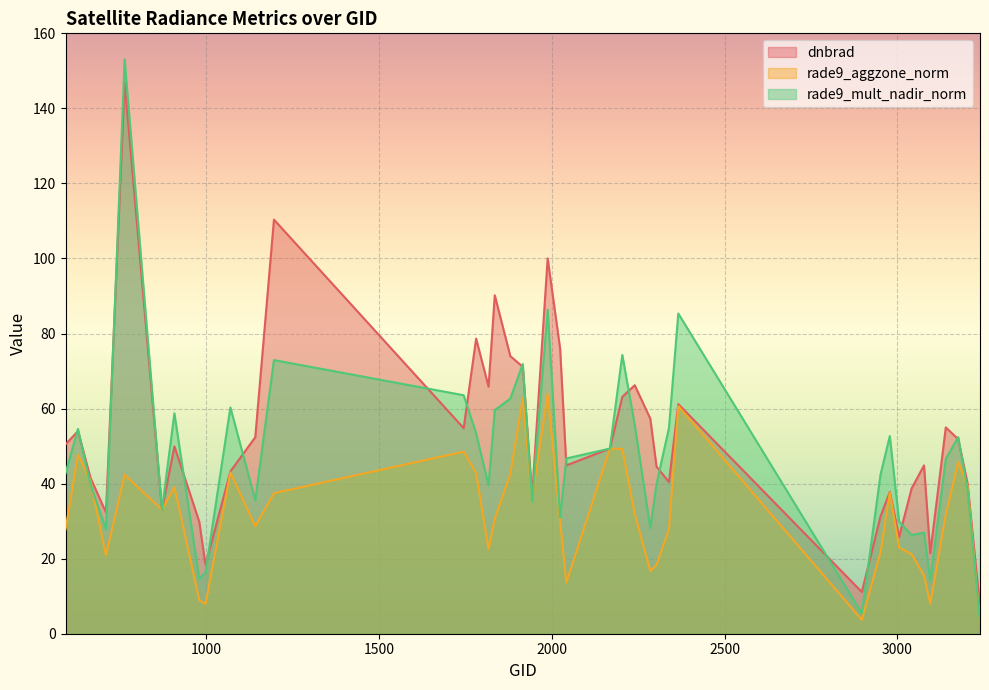

Rank the series by their average value, from highest to lowest.

dnbrad, rade9_mult_nadir_norm, rade9_aggzone_norm